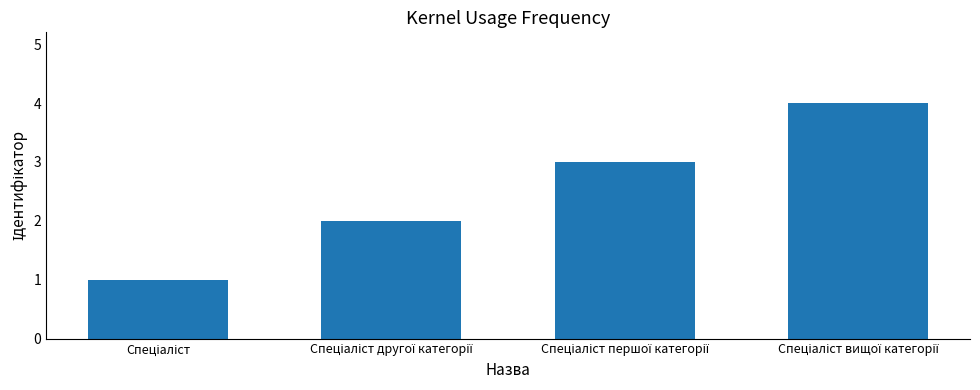

What is the difference between the maximum and minimum values?

3